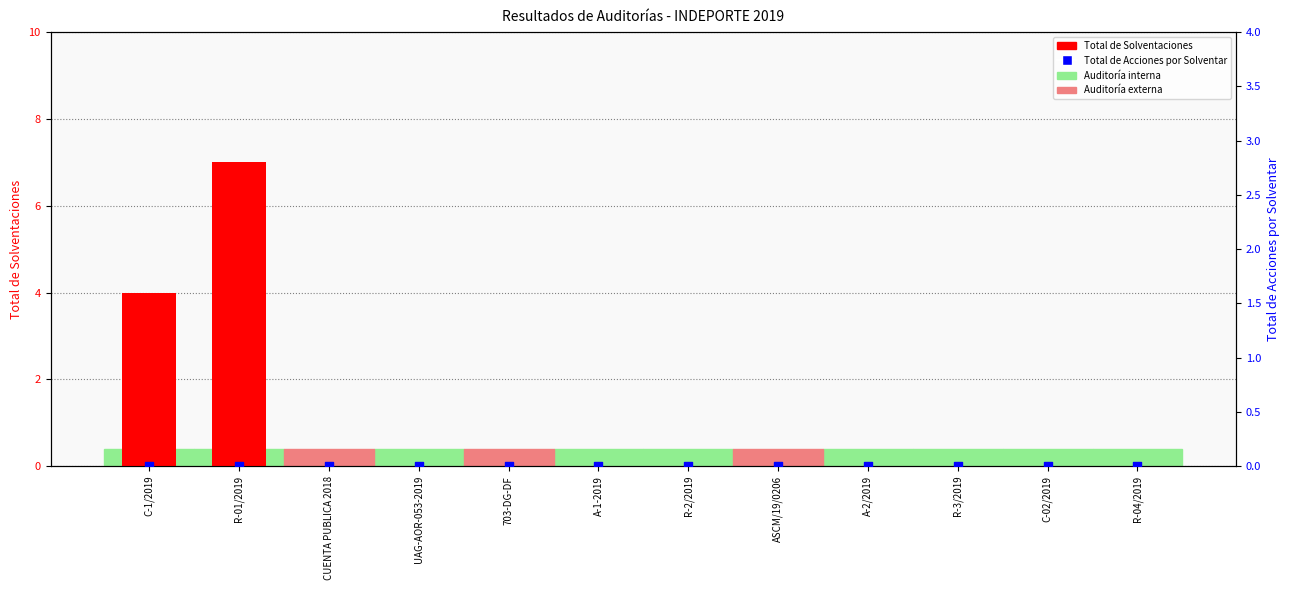

Which series has the largest total across all categories?

Total de Solventaciones